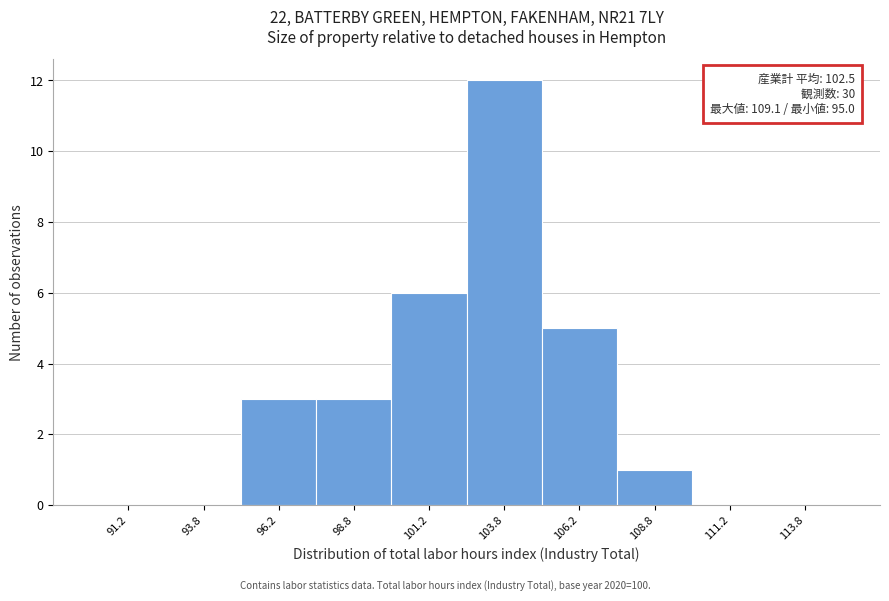

Which range on the x-axis has the tallest bar?

102.5 to 105.0